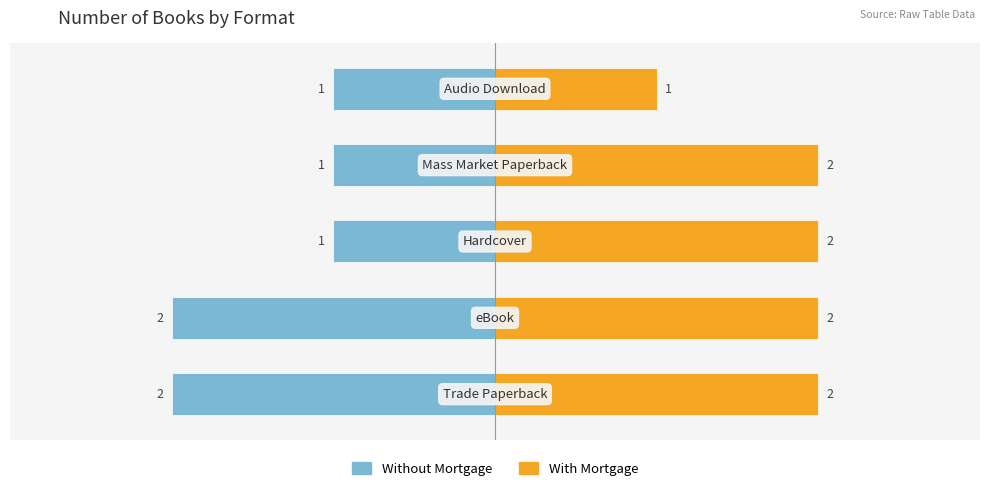

Is it true that With Mortgage equals 1 at 1?

False